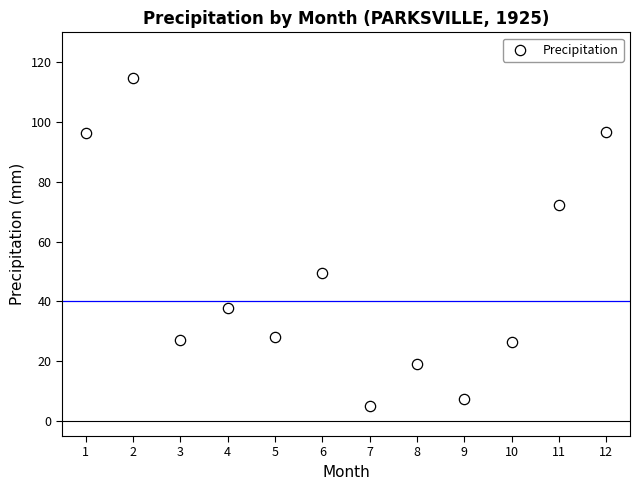

What Y value in the scatter plot is closest to 59?

49.6